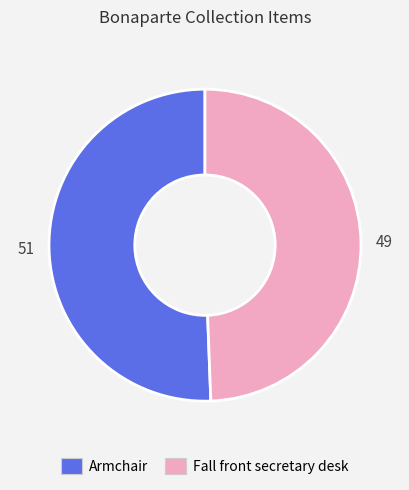

Is it true that Armchair is 51% of the pie?

True